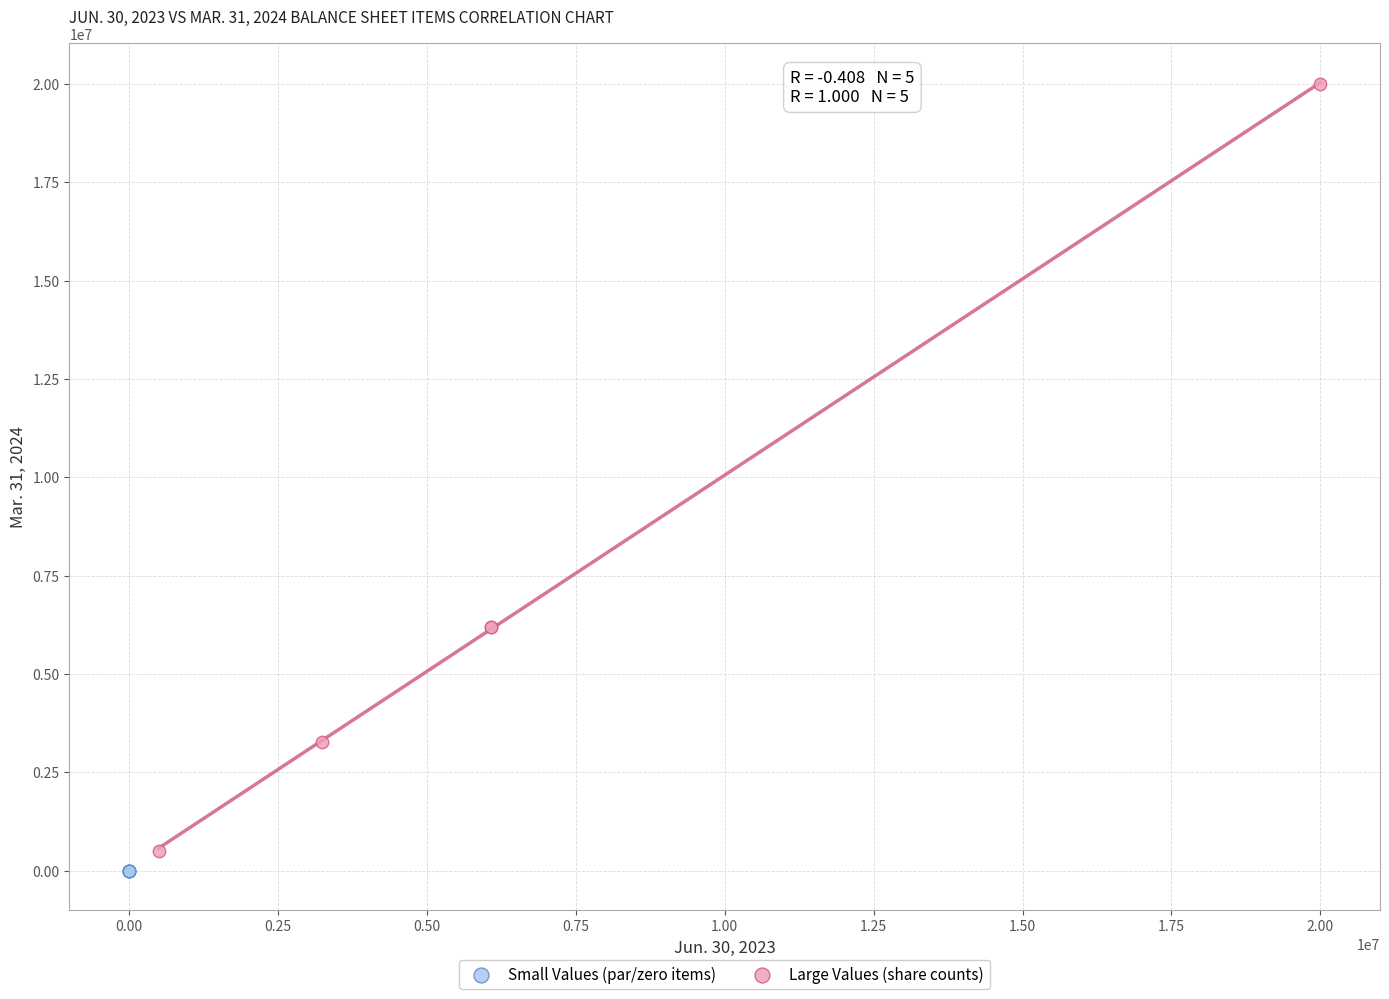

Which series has the largest Y range (max minus min)?

Large Values (share counts)